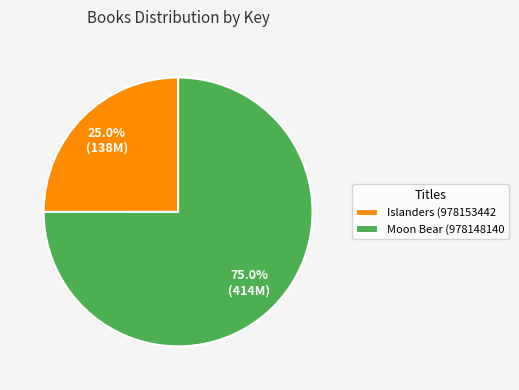

Rank the categories by value from lowest to highest.

Islanders (978153442, Moon Bear (978148140